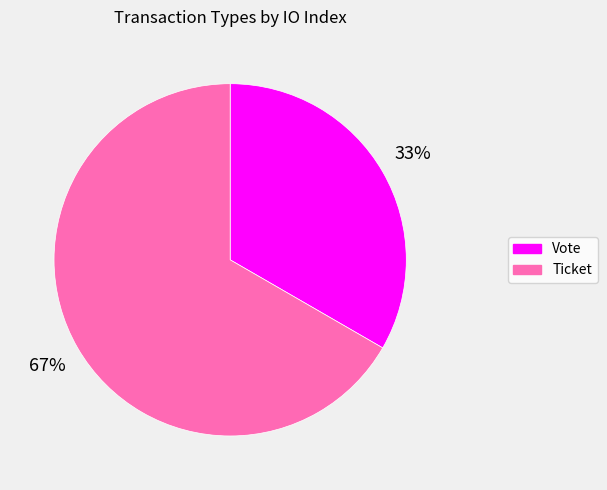

How many segments does this pie chart have?

2